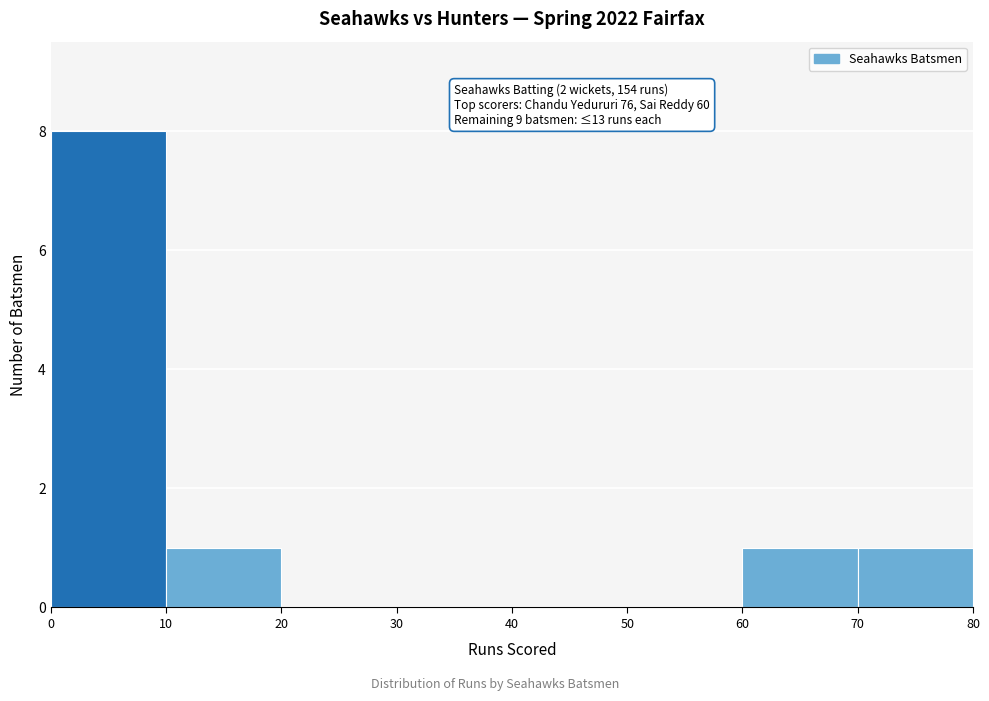

Which range on the x-axis has the tallest bar?

0 to 10